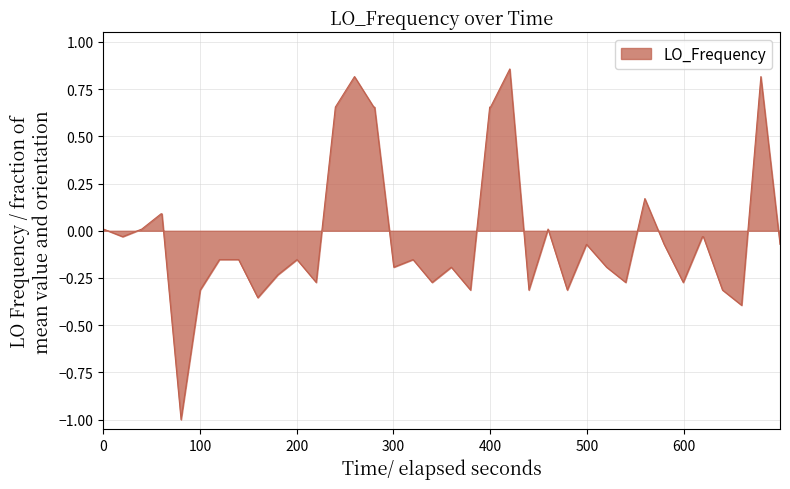

What is the difference between the maximum and minimum values?

1.9